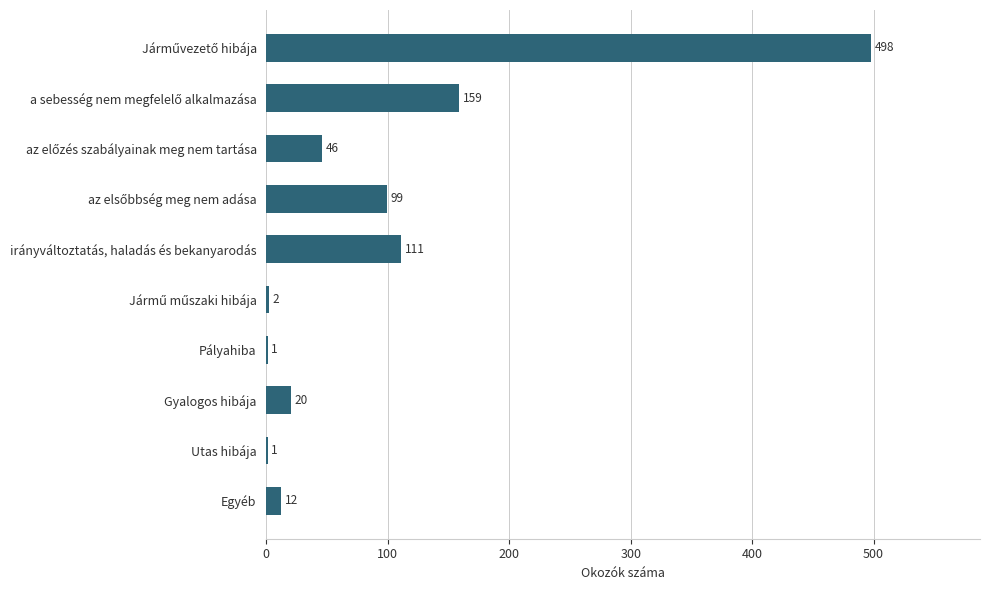

What is the sum of all values?

949